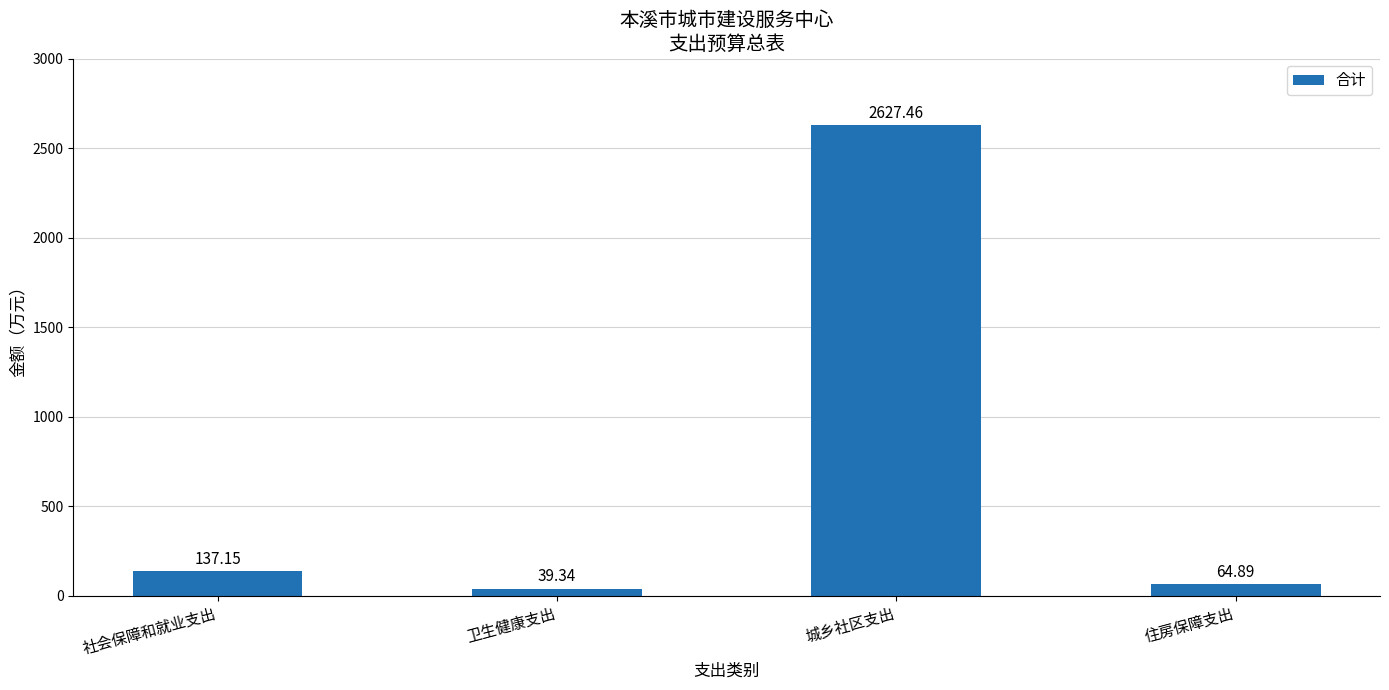

What is the maximum value shown in the chart?

2627.5